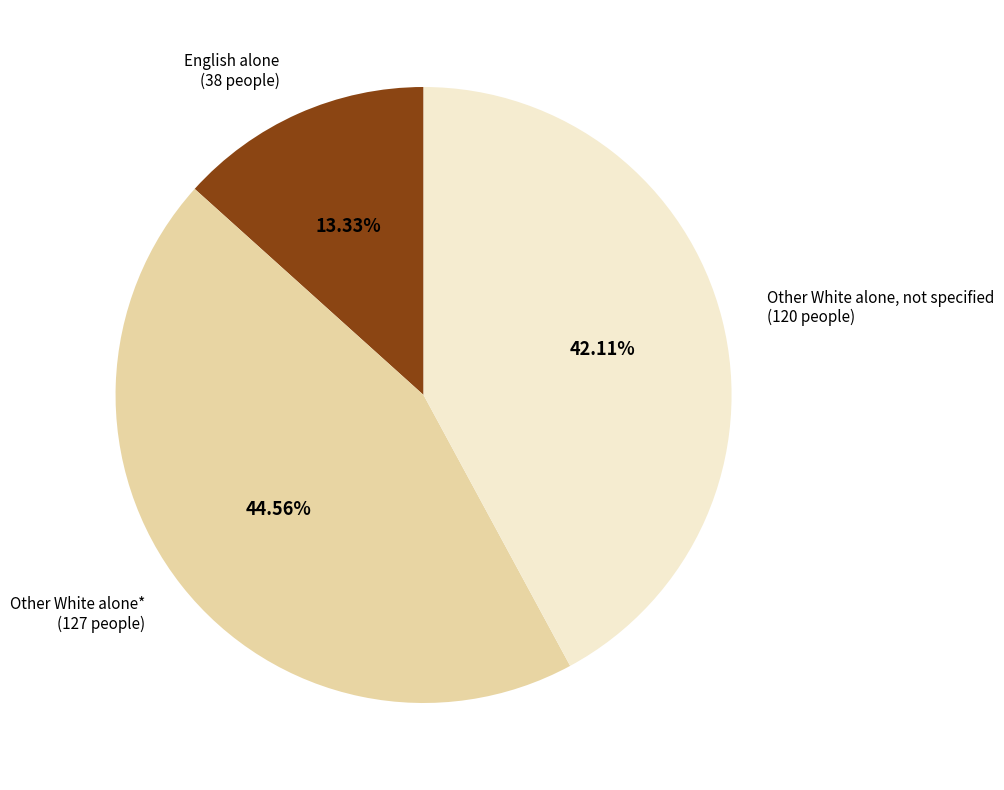

Does any single category account for the majority?

No